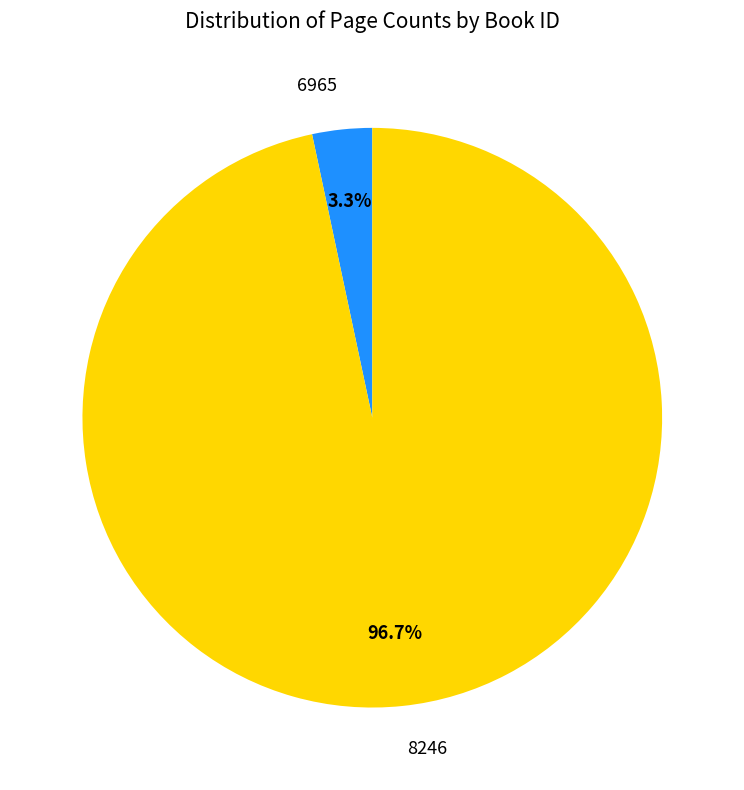

Is 6965 the majority of the pie?

No